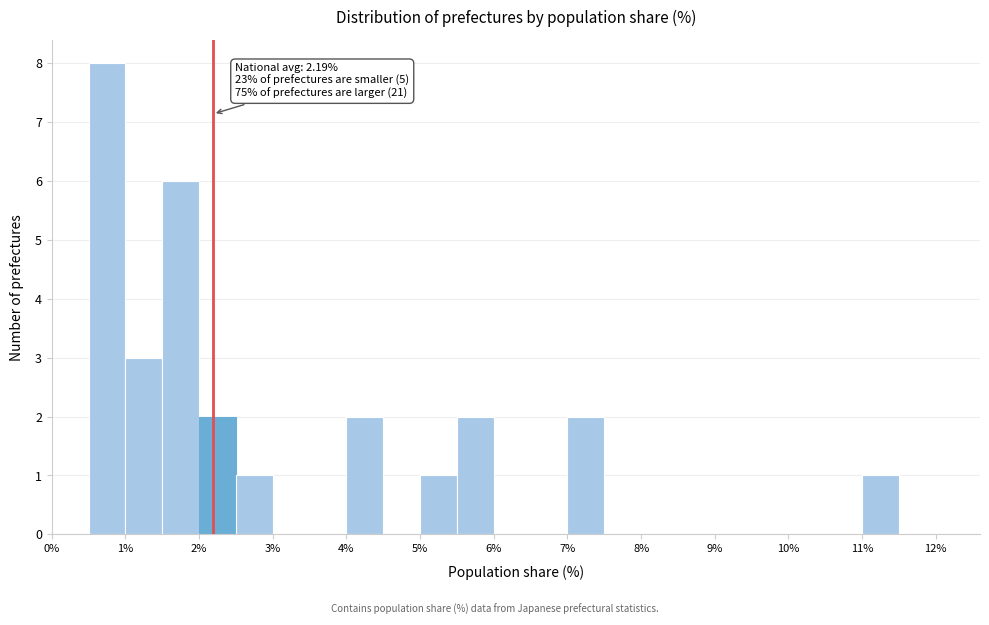

Over which range of the x-axis is the bar tallest?

0.5 to 1.0